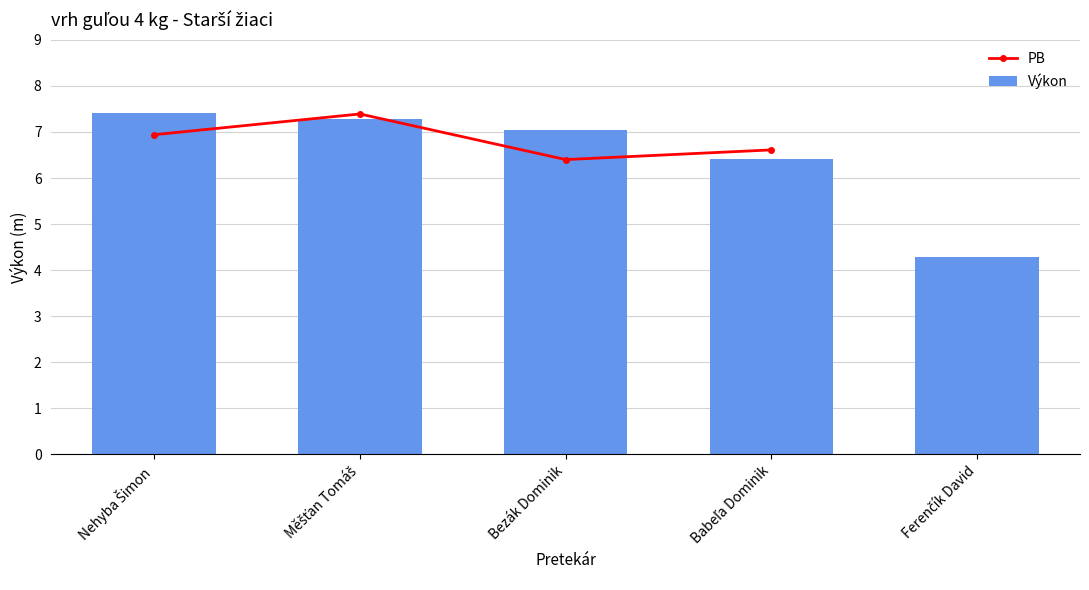

Does the chart contain stacked bars?

No